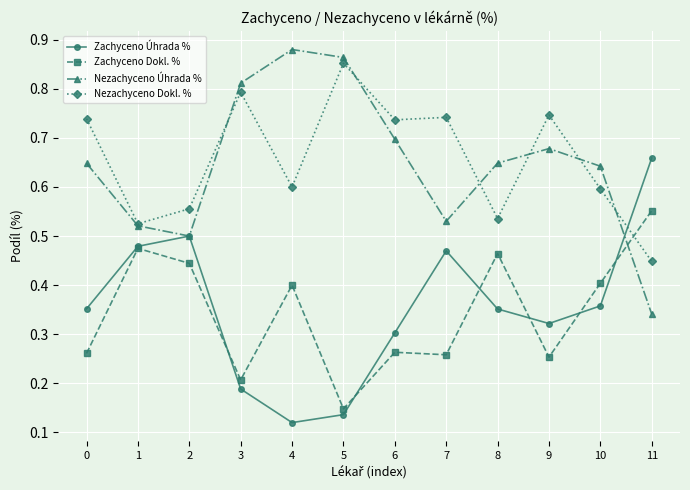

How many times do Nezachyceno Dokl. % and Zachyceno Úhrada % cross each other?

1